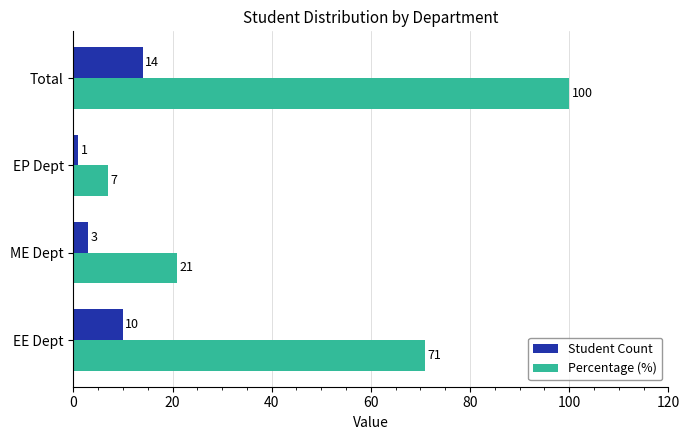

Count the Student Count values in the range 3 to 14.

3